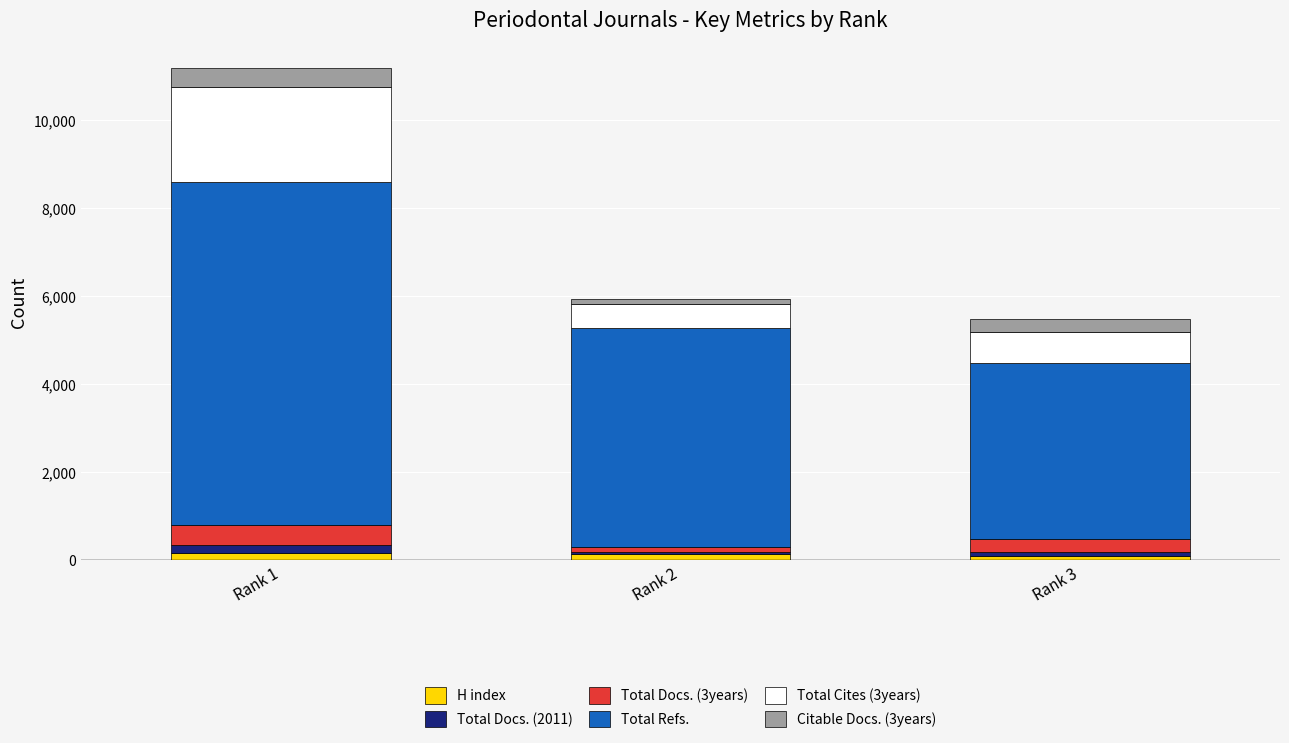

Count the number of data series in this chart.

6